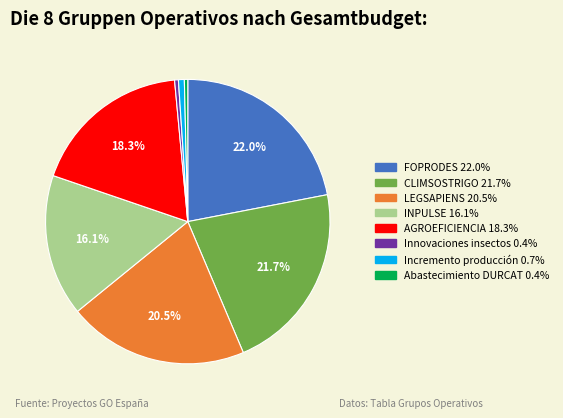

To the nearest percent, what is the difference between the AGROEFICIENCIA and INPULSE slice percentages?

2%